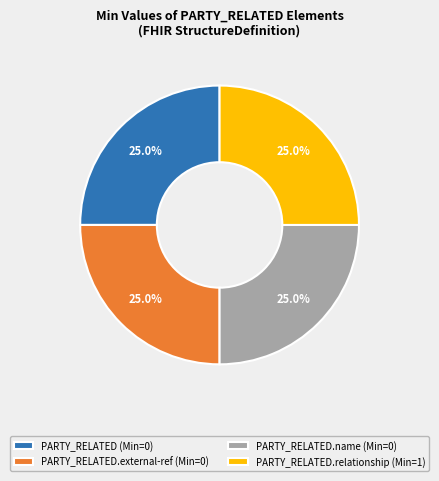

To the nearest percent, what is the difference between the largest and smallest slice percentages?

0%